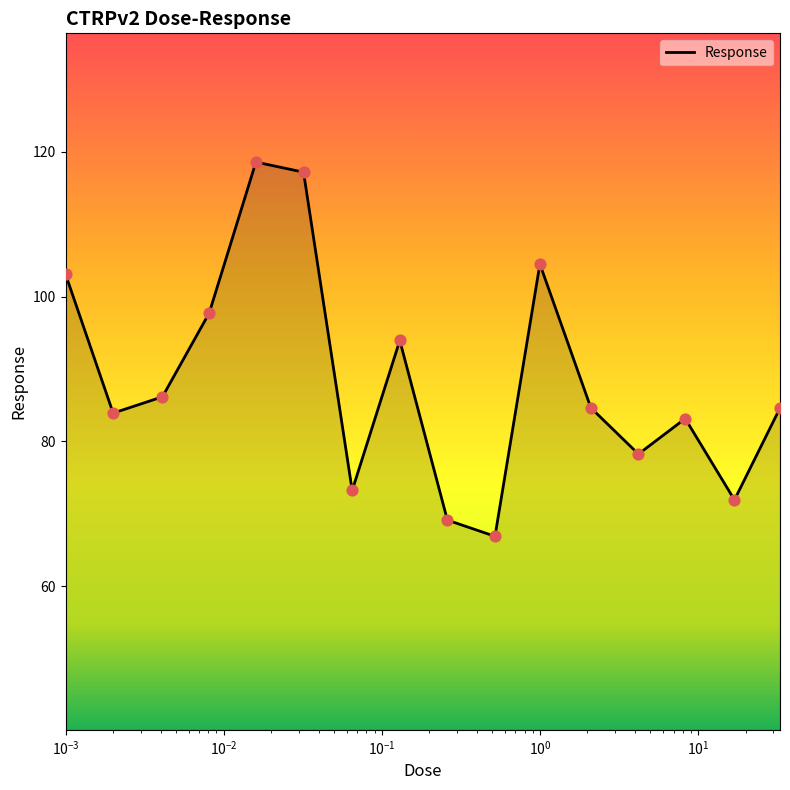

What is the smallest value displayed?

66.9